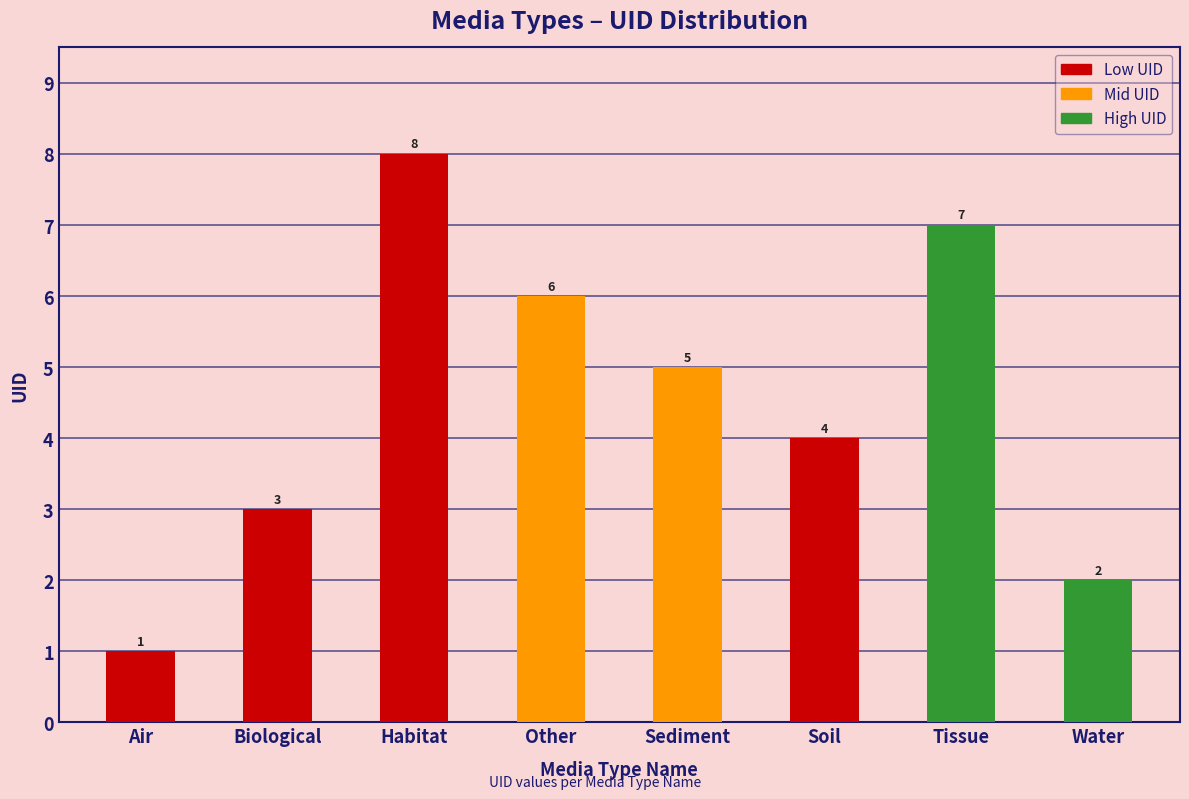

What is the difference between the second highest and second lowest values?

5